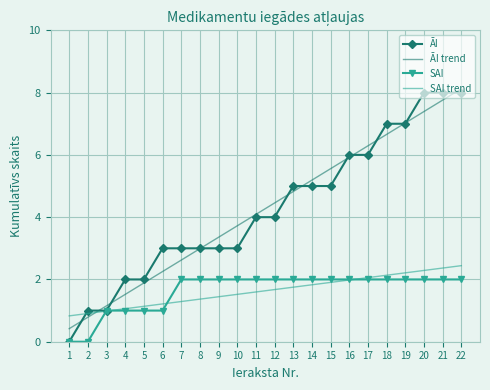

Rank the series at 13 from highest to lowest value.

ĀI, ĀI trend, SAI, SAI trend